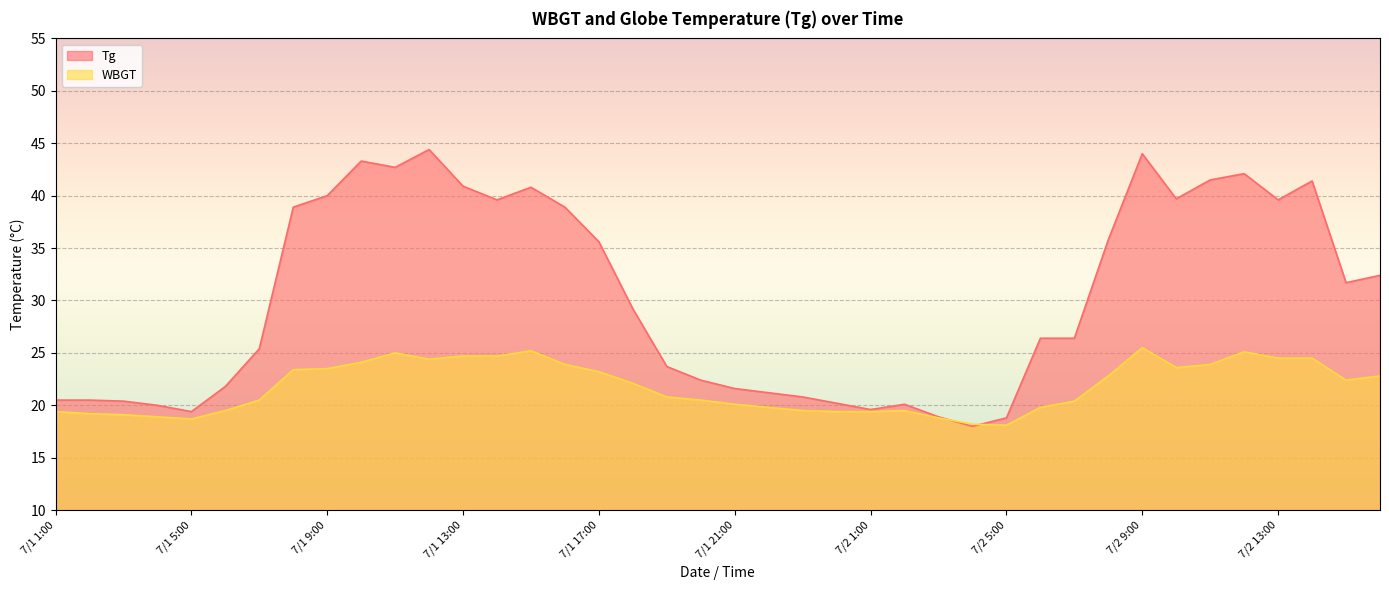

How many data points in WBGT are above 22?

20